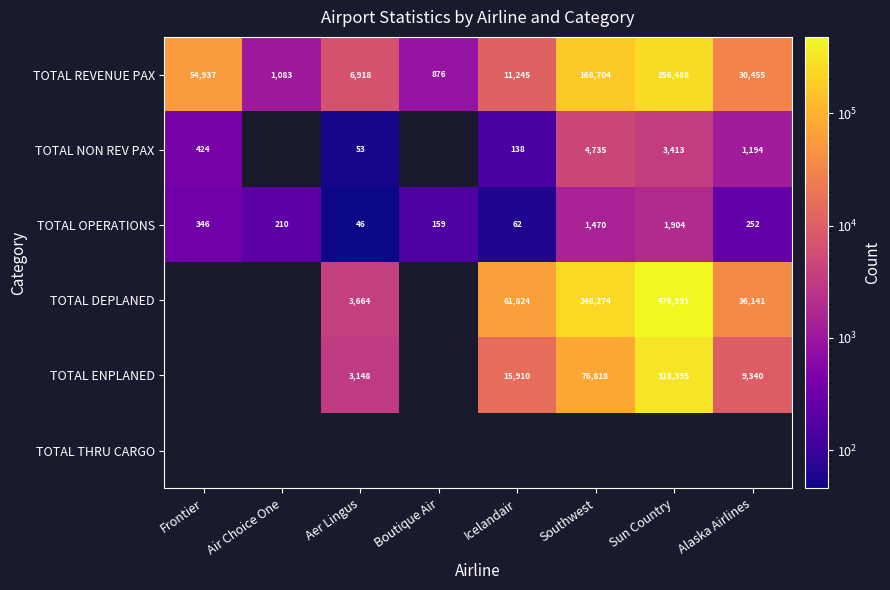

Is it true that TOTAL ENPLANED equals 15910 at Icelandair?

True